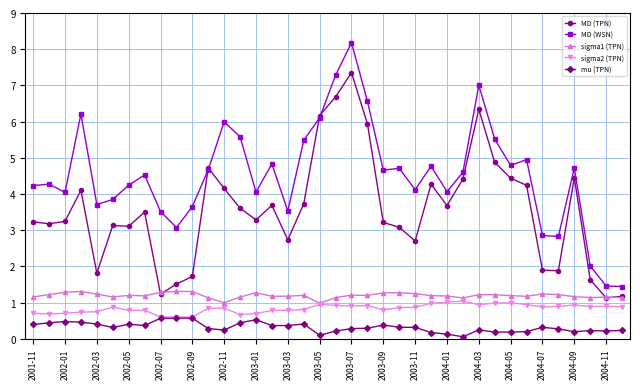

Which series has the widest spread of values?

MD (WSN)